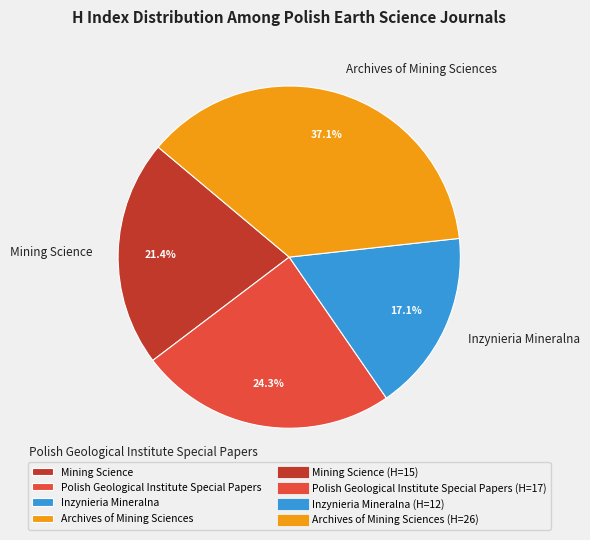

Which slice is the largest?

Archives of Mining Sciences